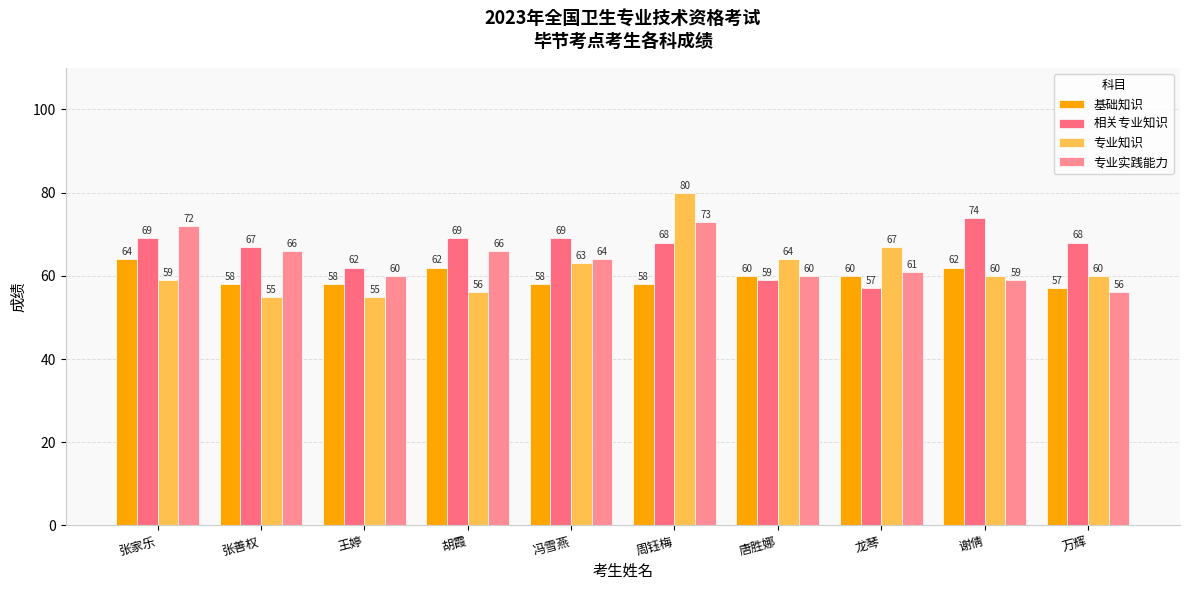

Rank the series at 谢倩 from highest to lowest value.

相关专业知识, 基础知识, 专业知识, 专业实践能力